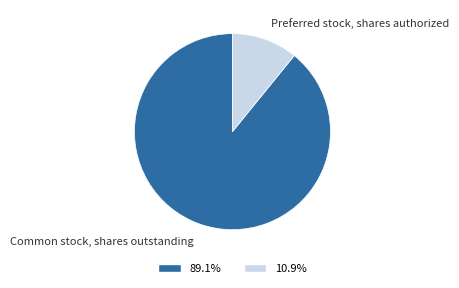

Is the sum of Common stock, shares outstanding and Preferred stock, shares authorized greater than half?

Yes